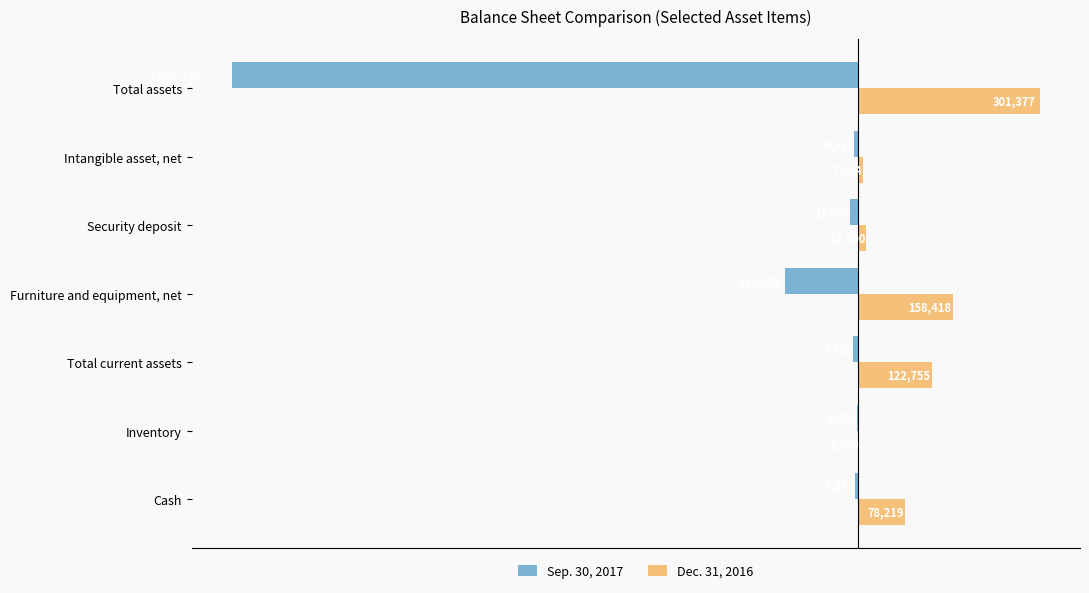

Which series has the widest spread of values?

Sep. 30, 2017